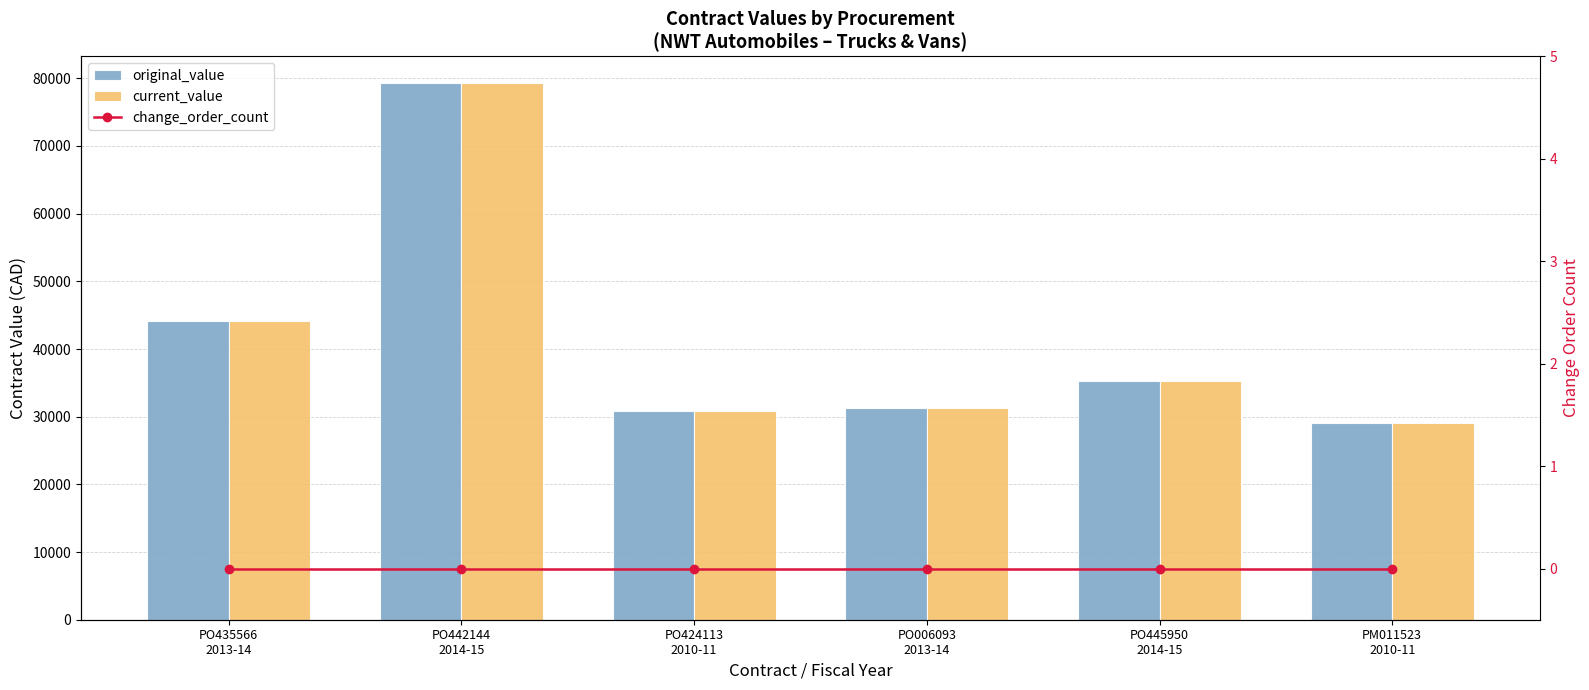

Are the bars horizontal?

No